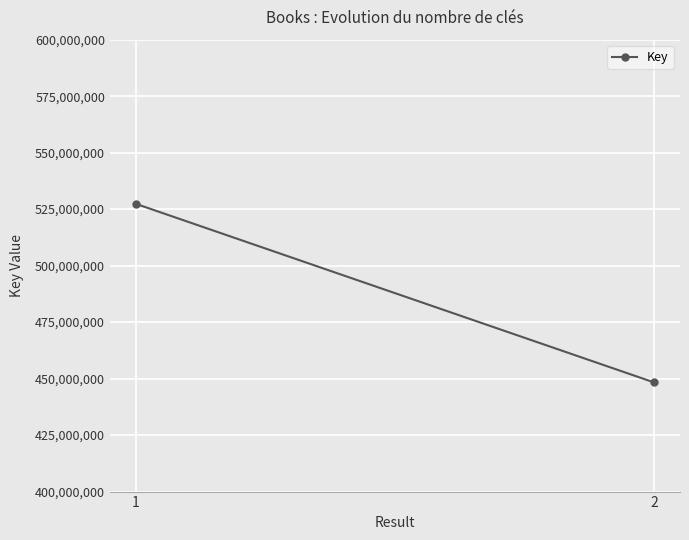

Rank the categories by value from highest to lowest.

1, 2